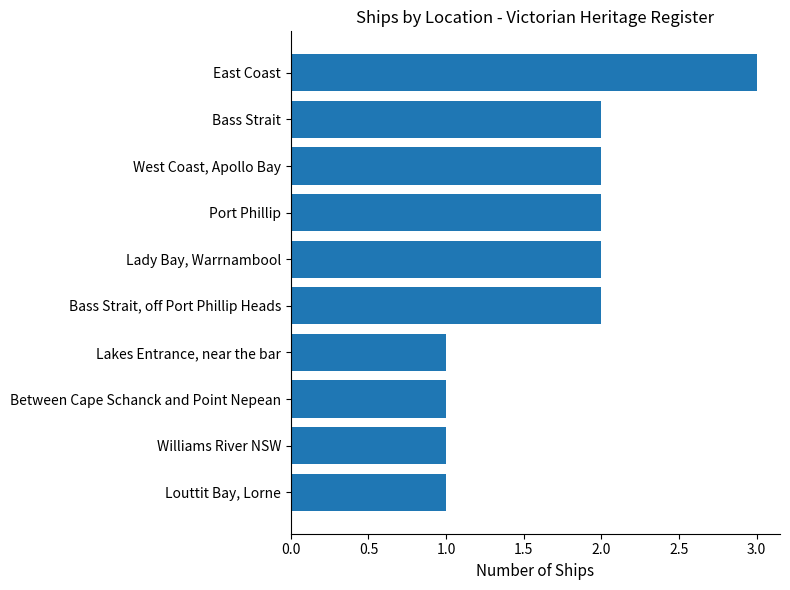

What is the value of the 10th bar from the top?

1